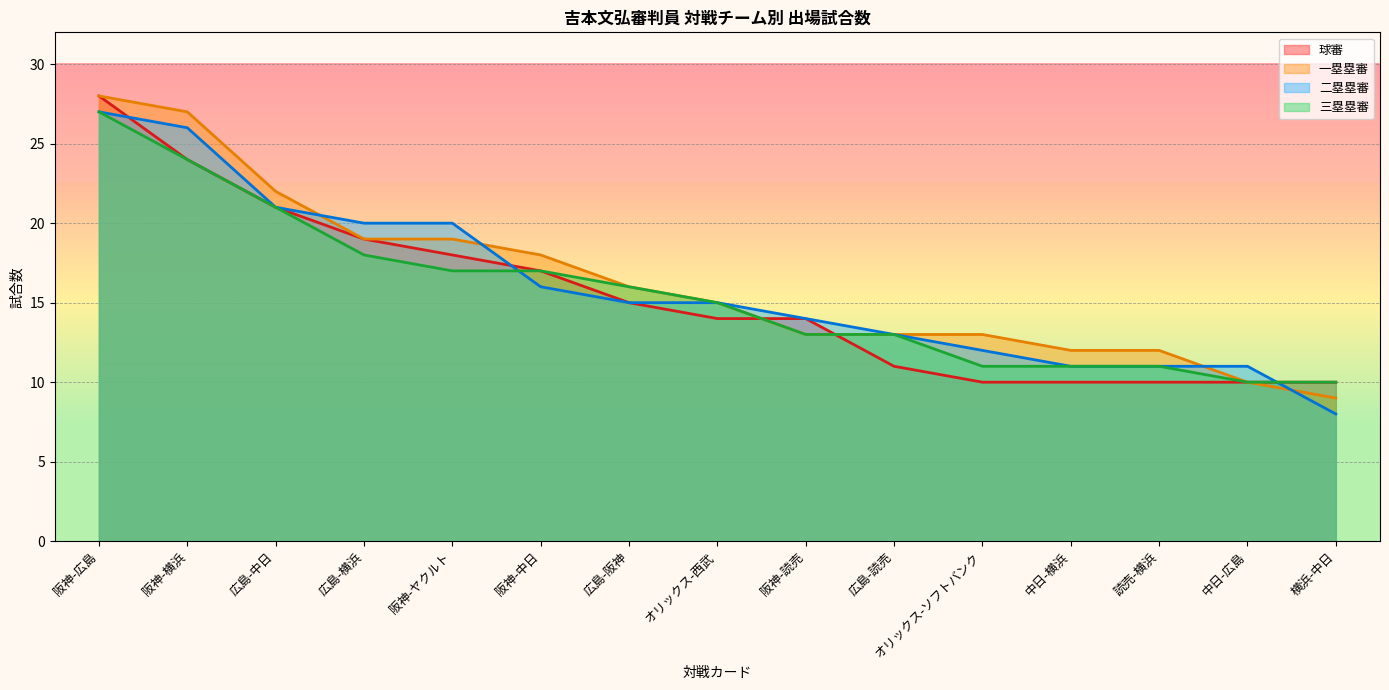

Is it true that 球審 equals 3 at 横浜-中日?

False